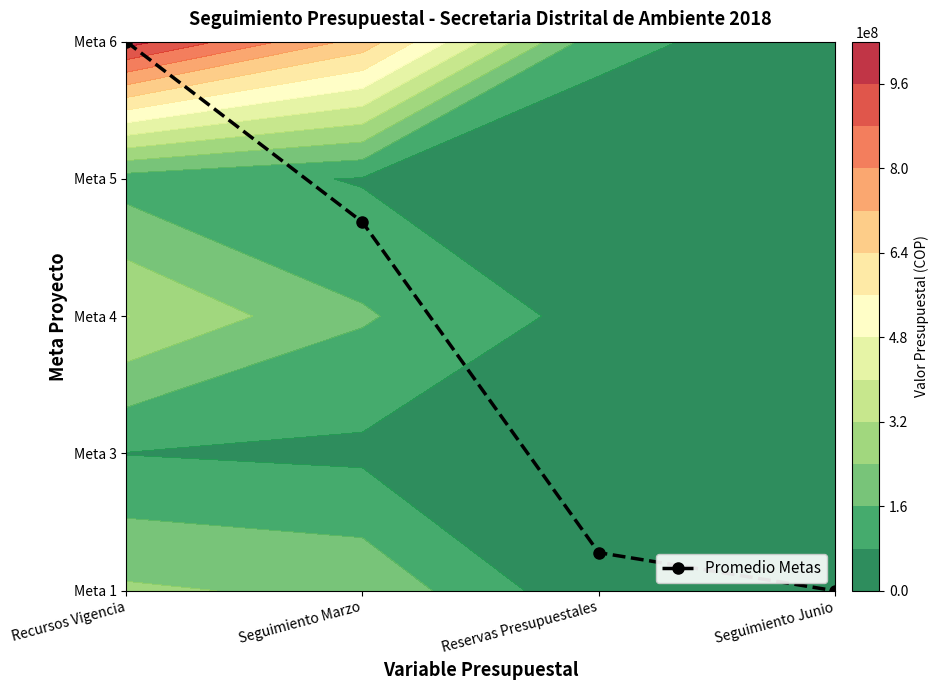

What value does the data have at Reservas Presupuestales?

0.3